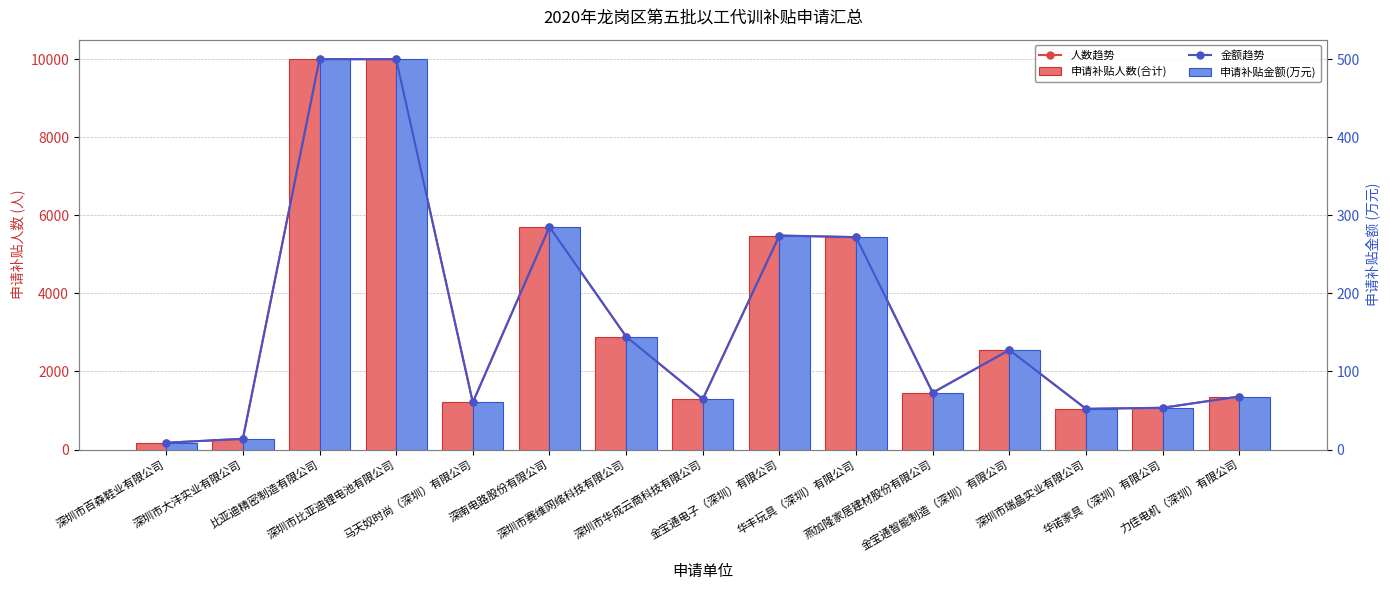

Is it true that 人数趋势 equals 684.5 at 马天奴时尚（深圳）有限公司?

False